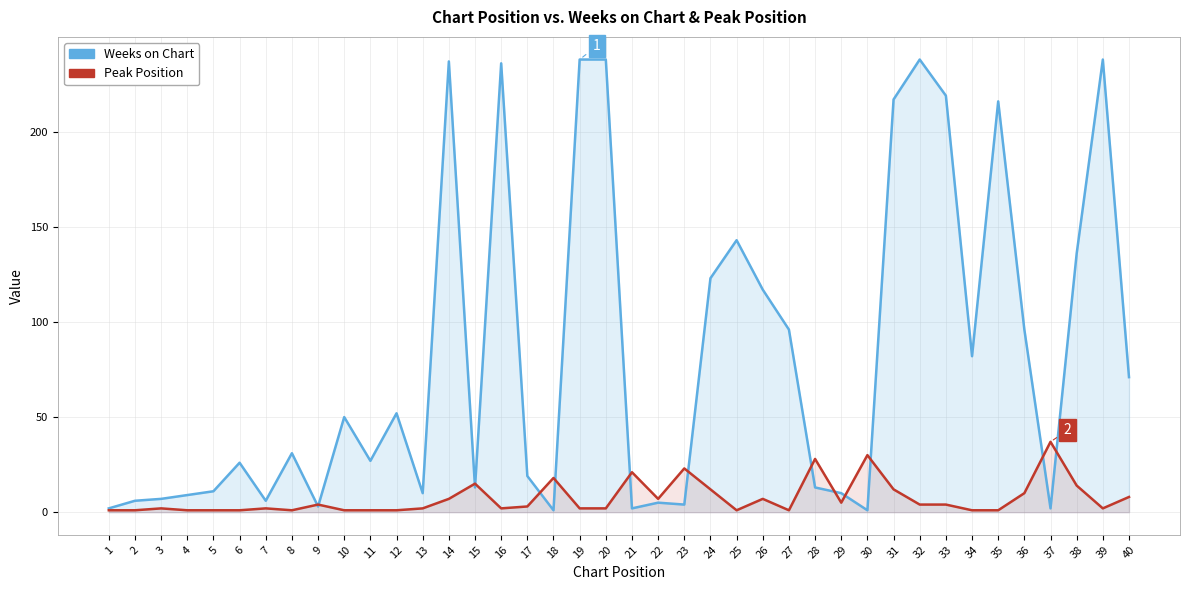

Which series has the largest range (max minus min)?

Weeks on Chart